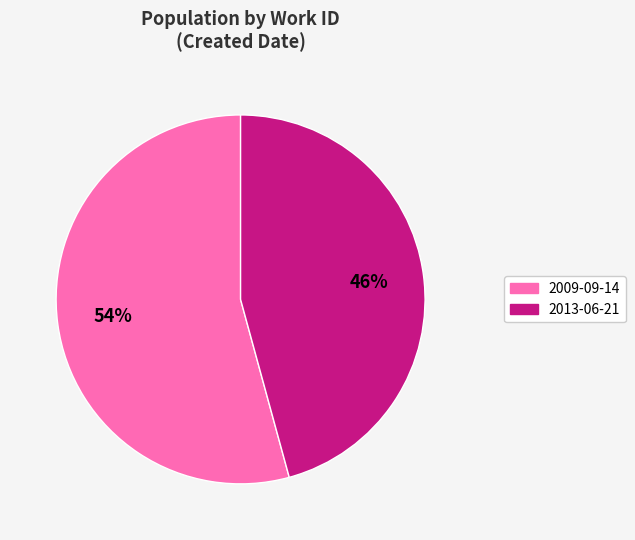

True or false: 2009-09-14 accounts for 66% of the total.

False